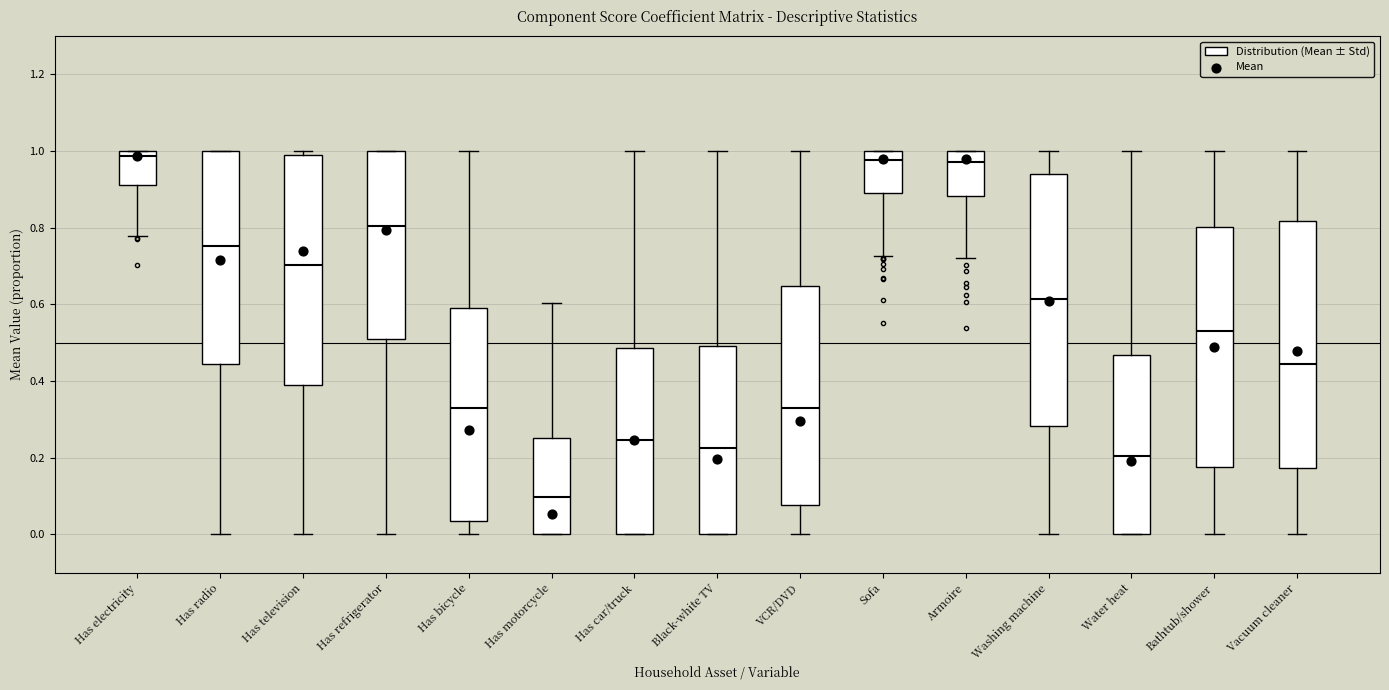

Which box's median line is the lowest?

Has motorcycle